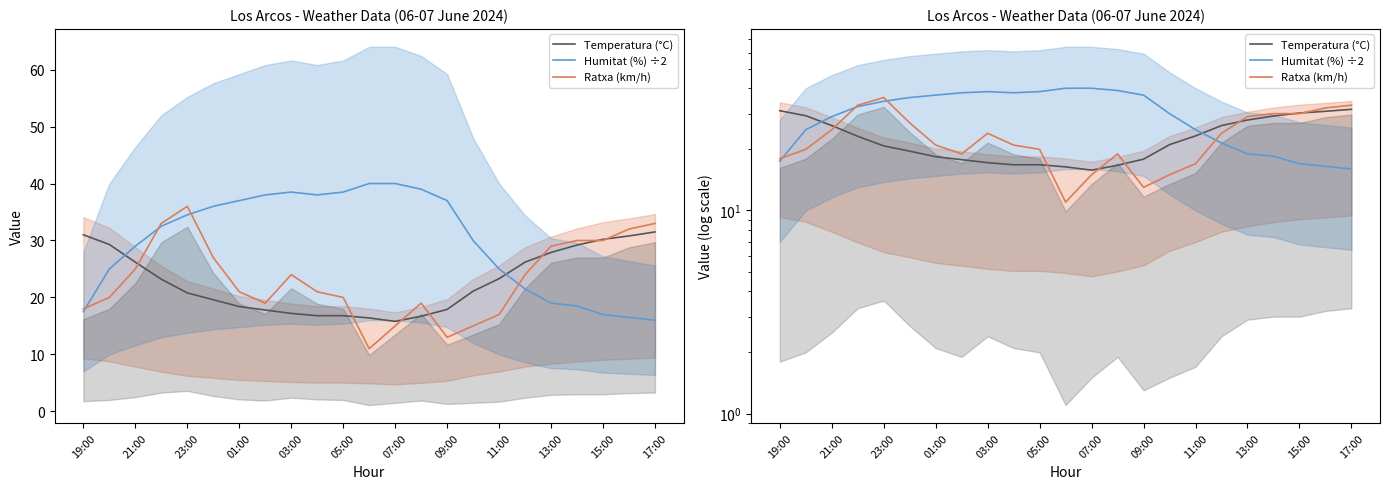

What is the average value of the Humitat (%) ÷2 series?

29.7